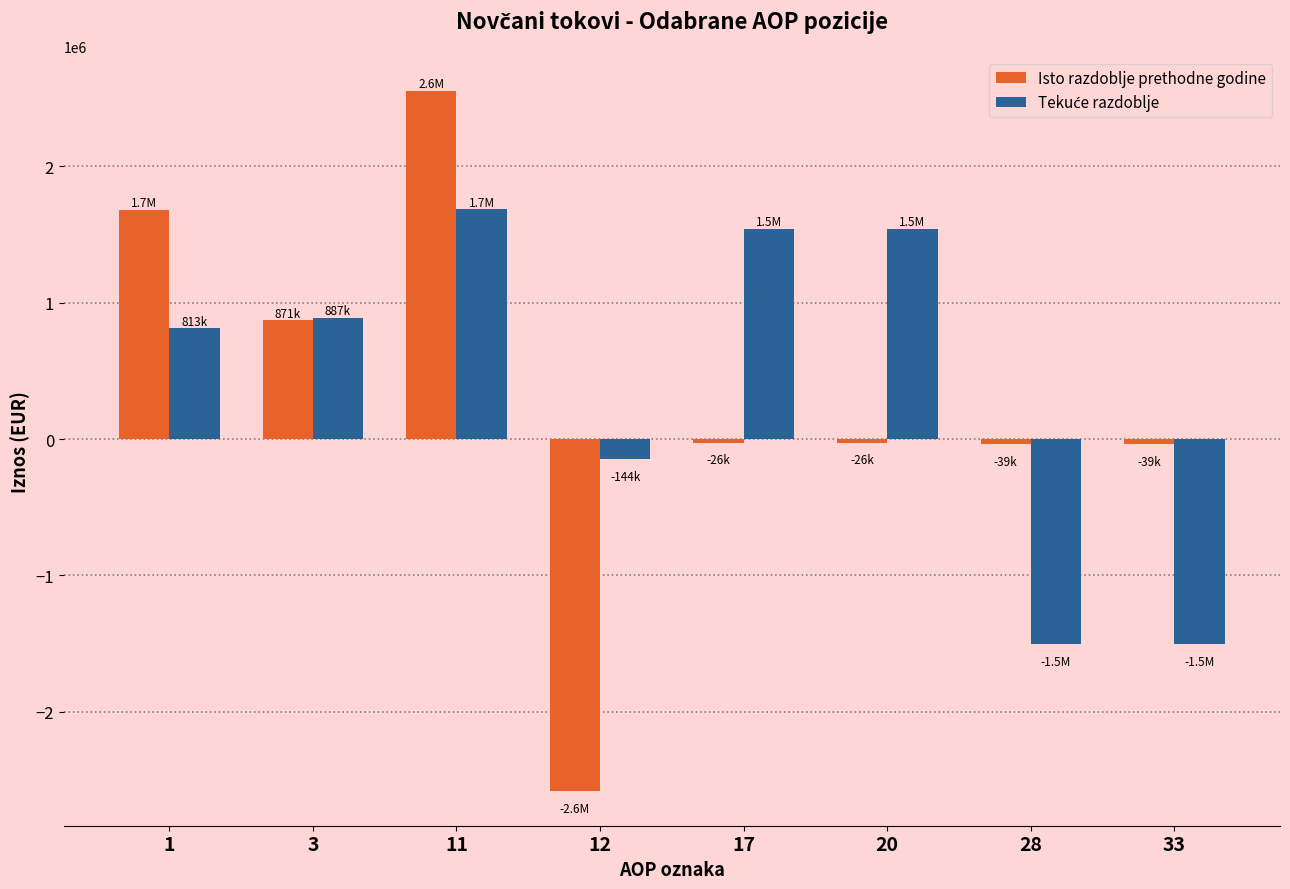

What is the difference between the maximum and minimum values in the Isto razdoblje prethodne godine series?

5134134